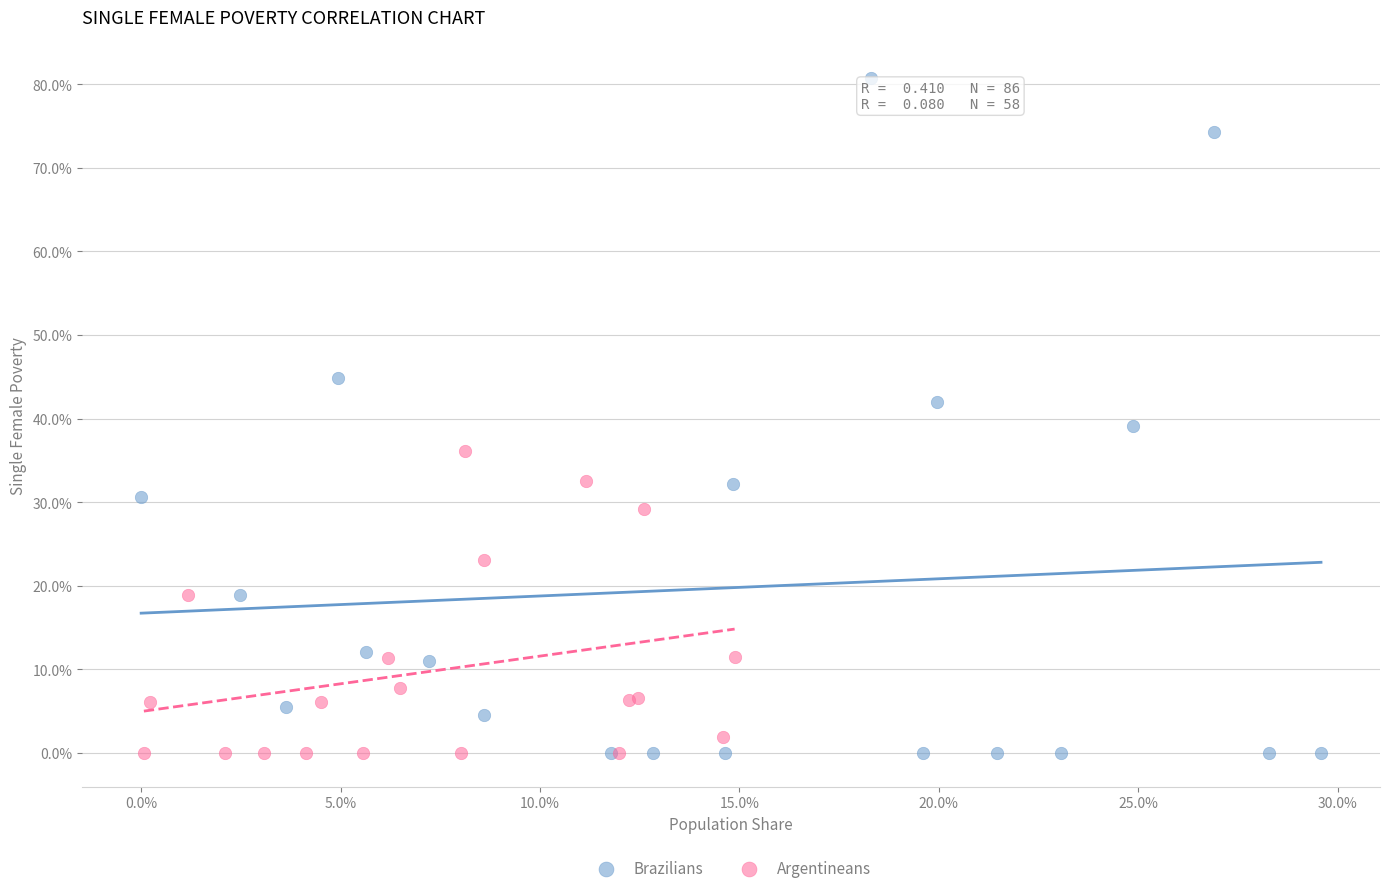

Which series reaches the maximum Y coordinate?

Brazilians